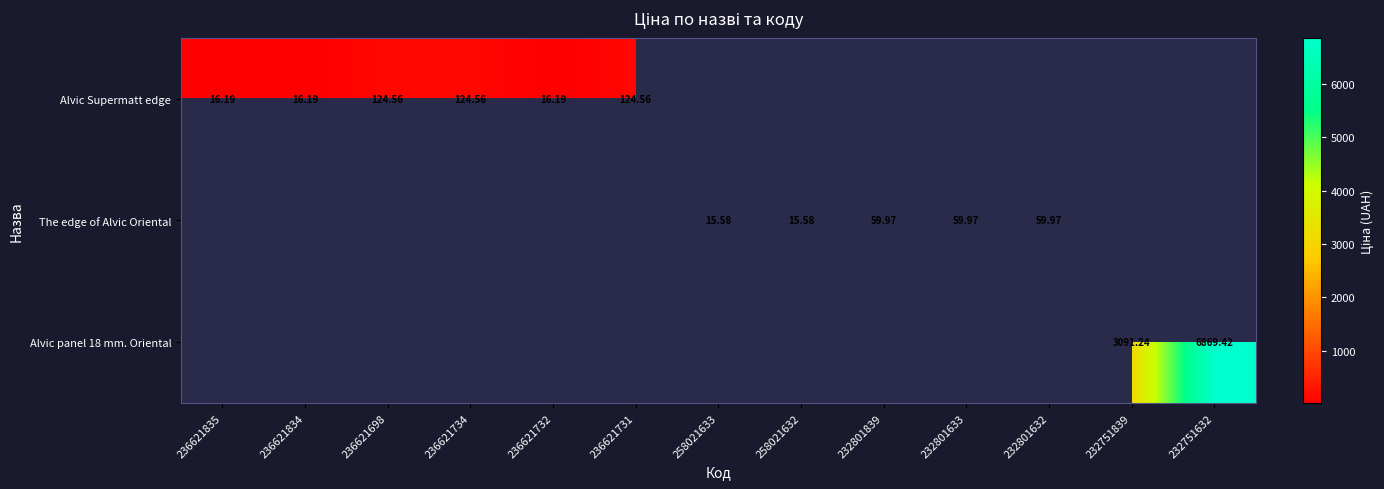

The value of Alvic Supermatt edge at 236621731 is 124.6. True or false?

True